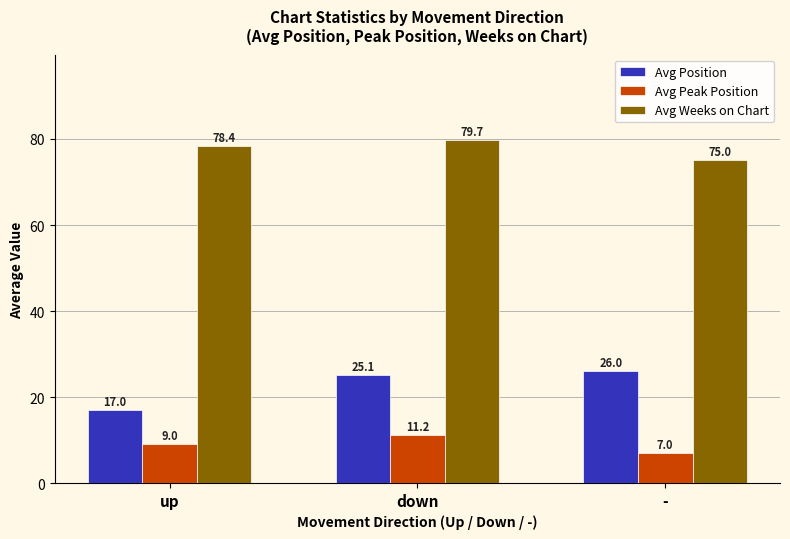

What is the label of the 3rd bar from the right?

up